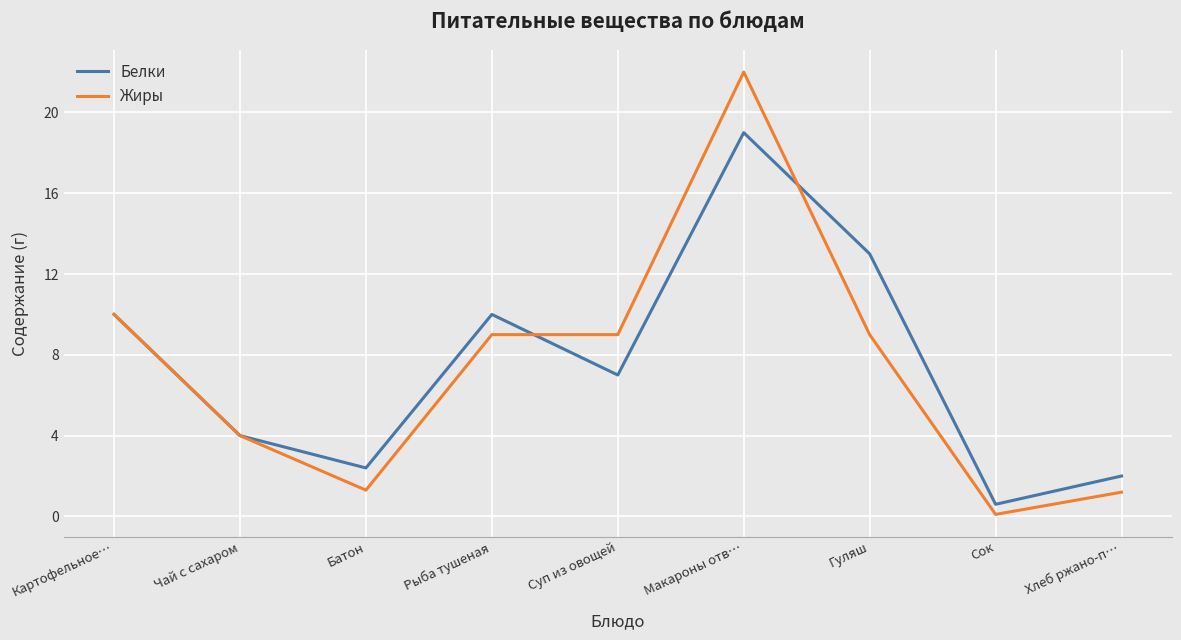

At how many categories does at least one series exceed 0?

9